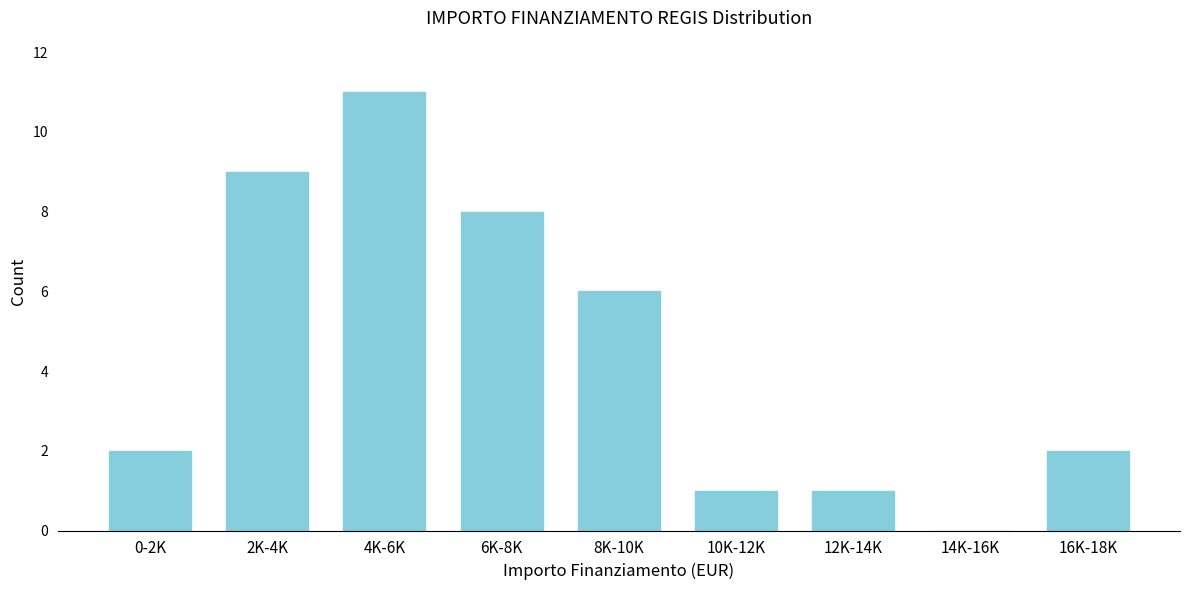

Reading left to right, extract all data points from this chart.

0-2K=2	2K-4K=9	4K-6K=11	6K-8K=8	8K-10K=6	10K-12K=1	12K-14K=1	14K-16K=0	16K-18K=2